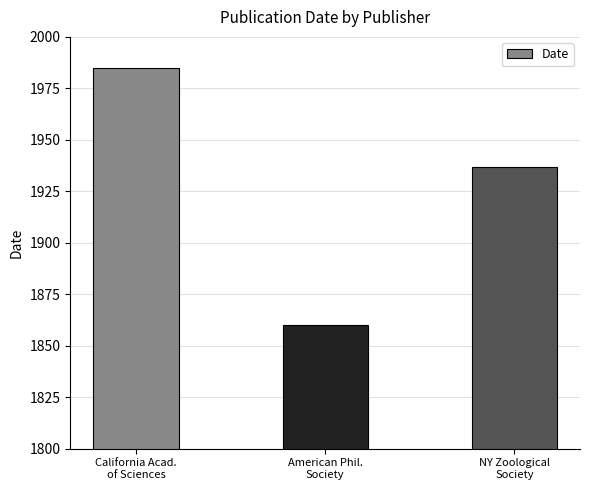

What is the minimum value shown in the chart?

1860